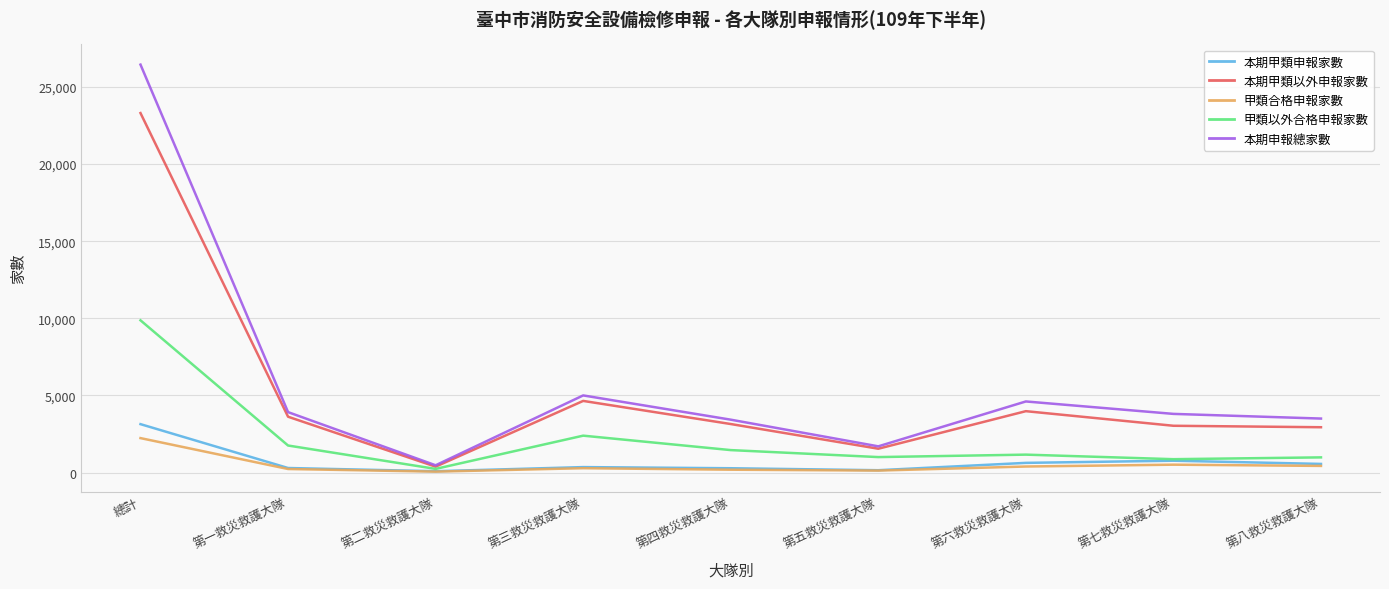

What is the greatest value displayed?

26444